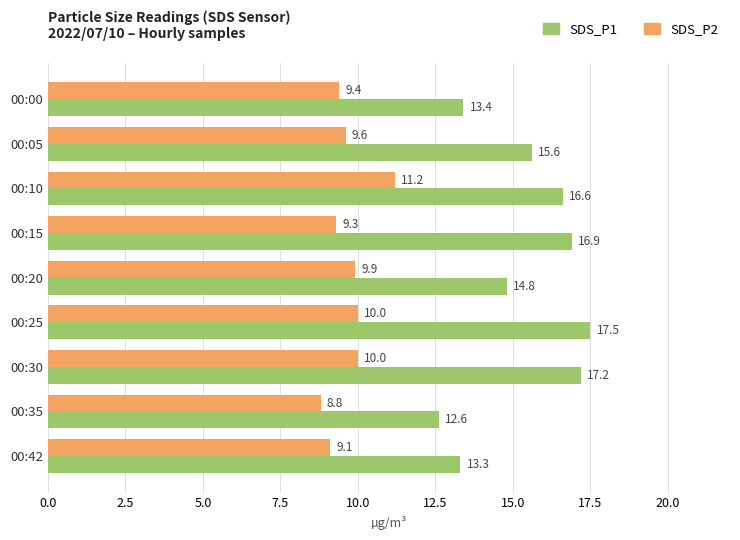

Which series changed the most between 00:10 and 00:30?

SDS_P2